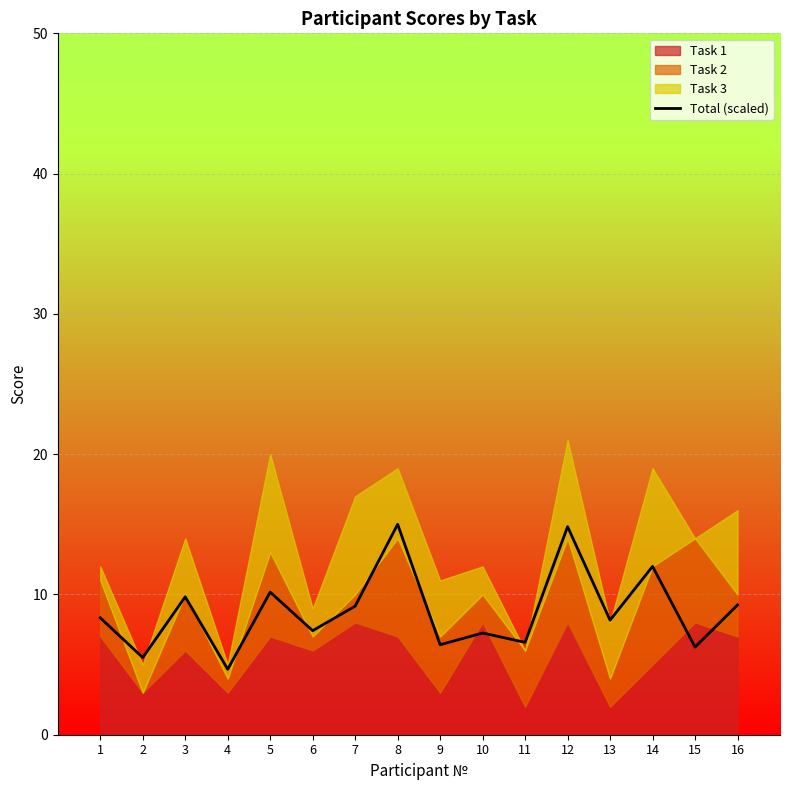

Is it true that Total (scaled) equals 12.2 at 10?

False